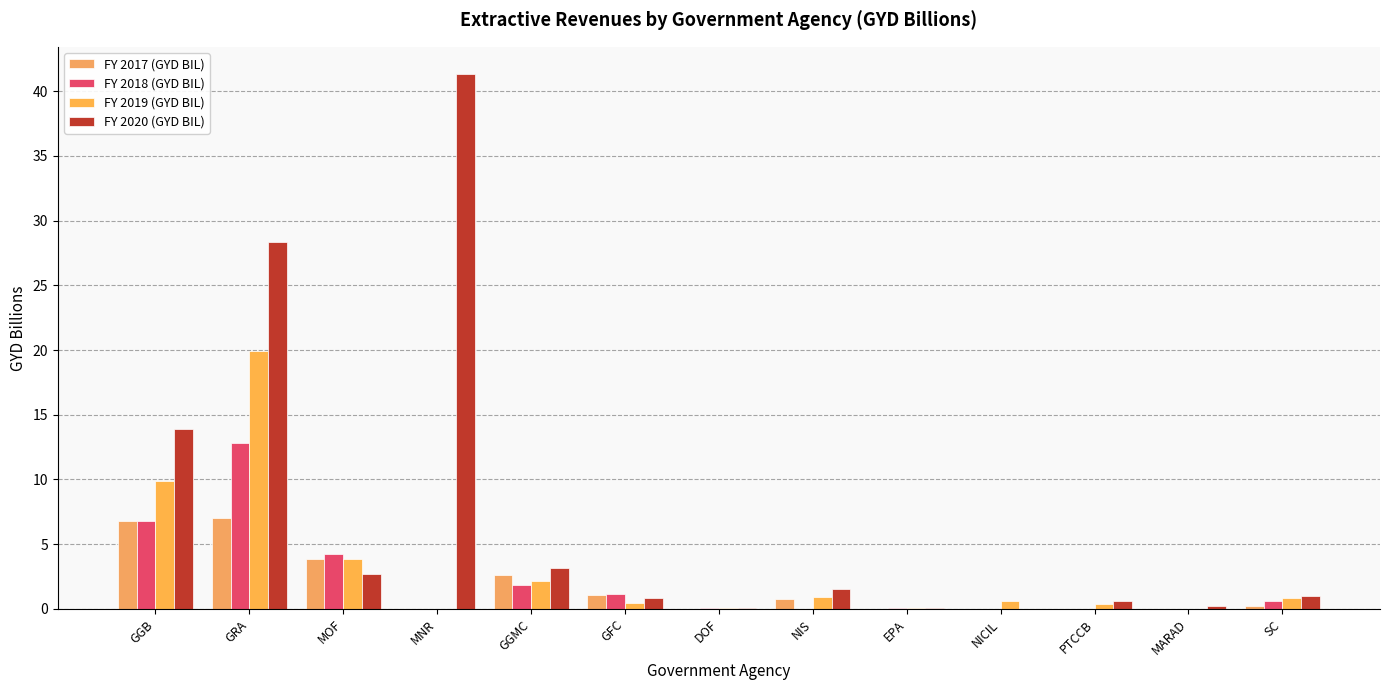

What is the label of the 5th bar from the left?

GGMC